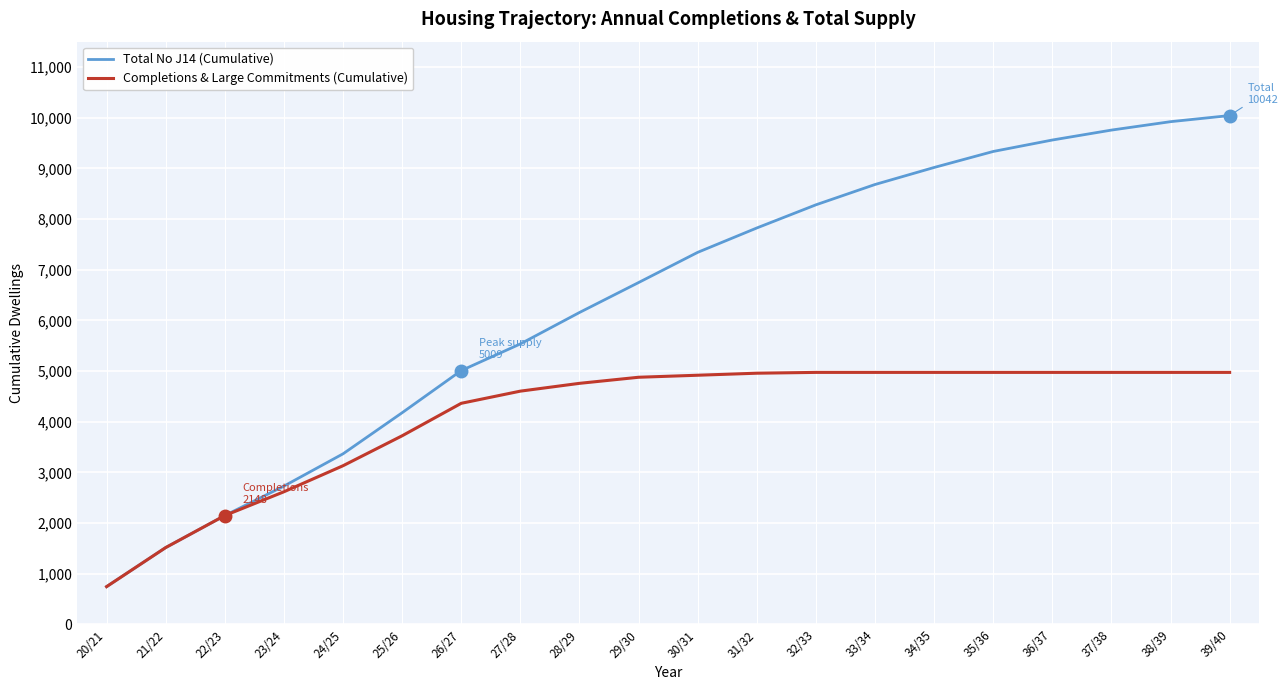

What is the difference between the maximum and second lowest values in the Completions & Large Commitments (Cumulative) series?

3457